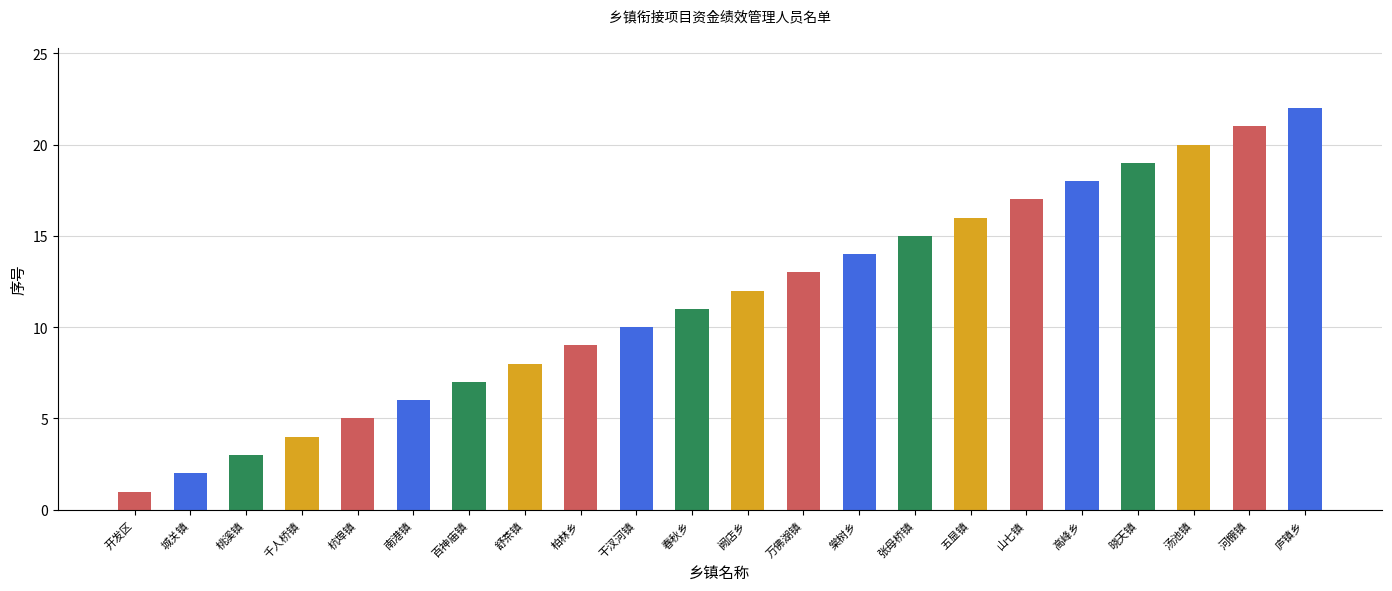

How many values are below 12?

11